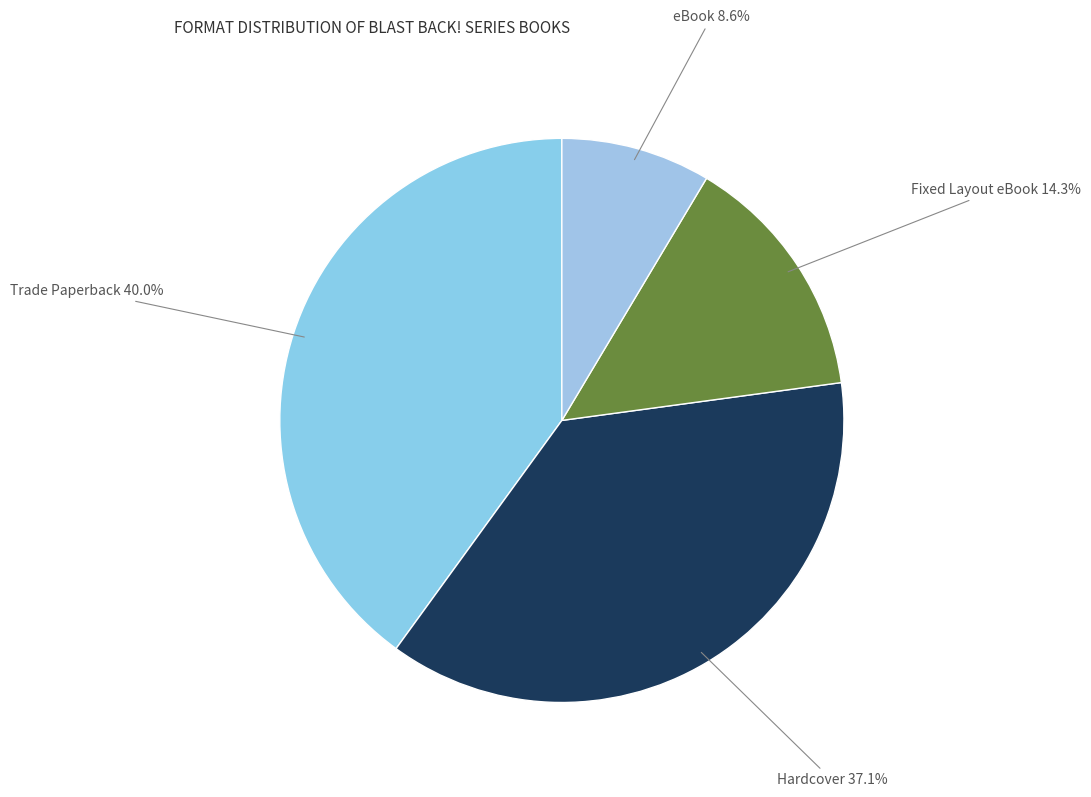

To the nearest percent, what portion does eBook represent?

9%